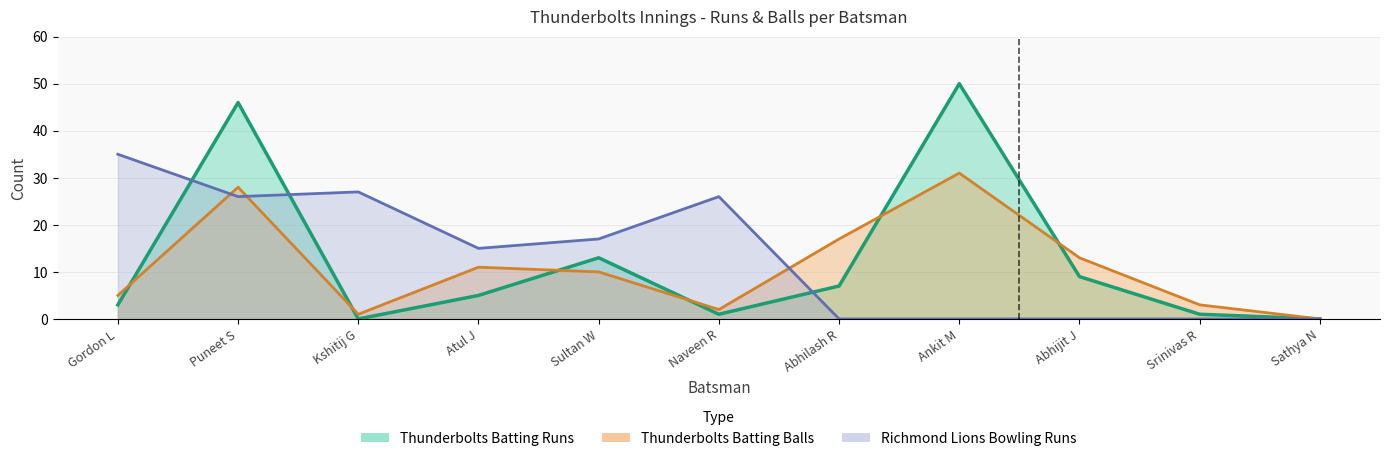

True or false: Thunderbolts Batting Balls has more than 0 points higher than both neighbors.

True